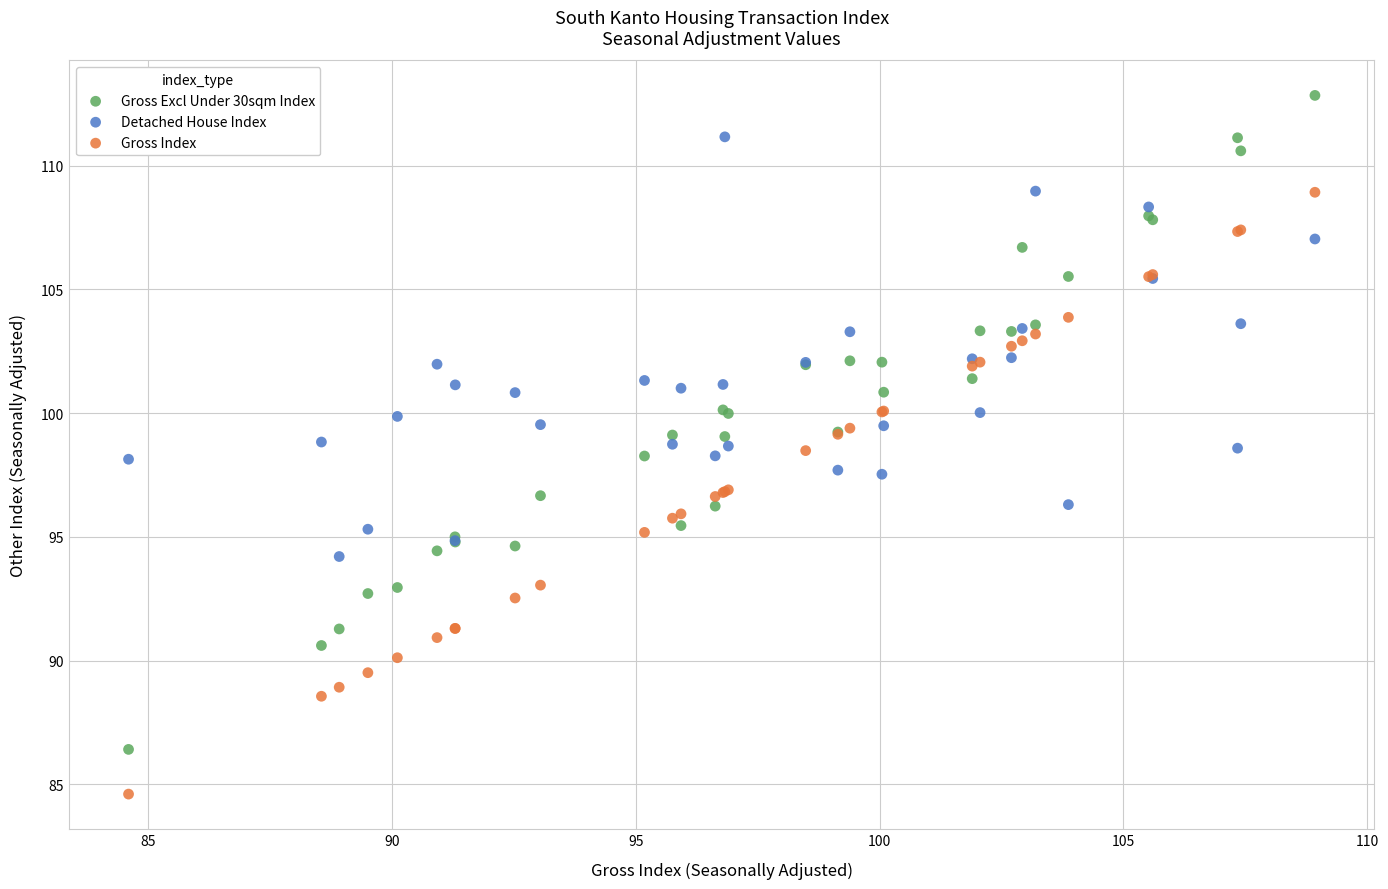

What is the X range (max minus min) for the scatter plot?

24.3